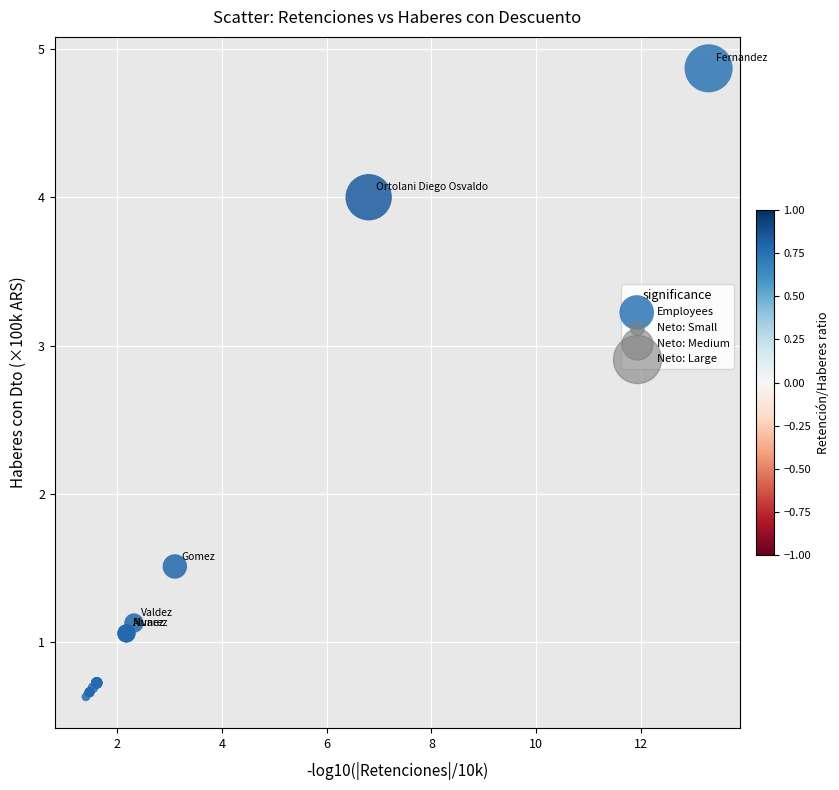

What Y value in the scatter plot is closest to 2?

1.5